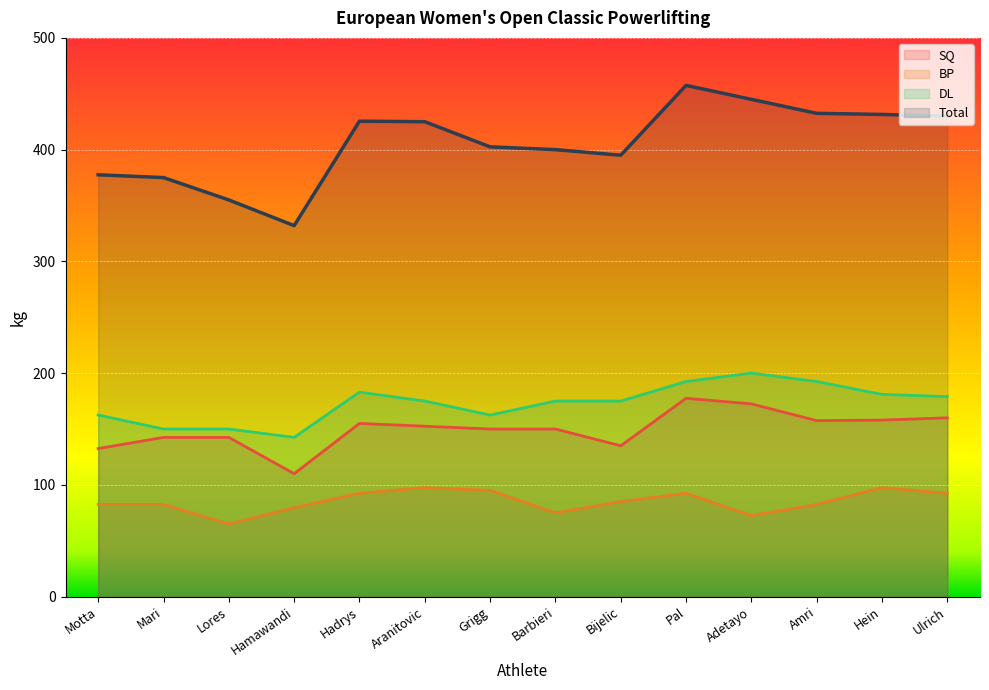

What position from the right is Amri?

3